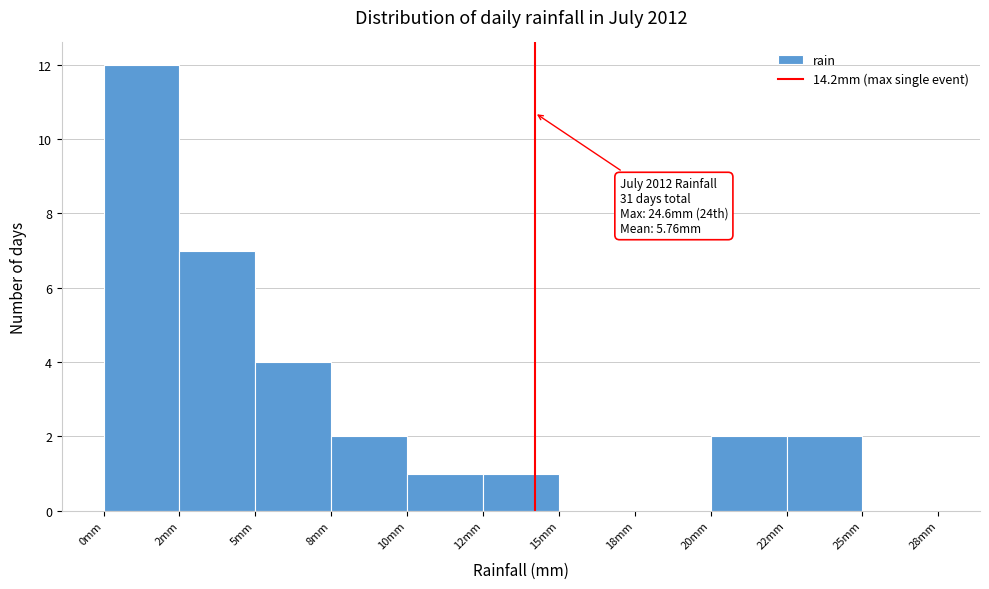

Reading left to right, what are all the values shown in this chart?

0mm=12	2mm=7	5mm=4	8mm=2	10mm=1	12mm=1	15mm=0	18mm=0	20mm=2	22mm=2	25mm=0